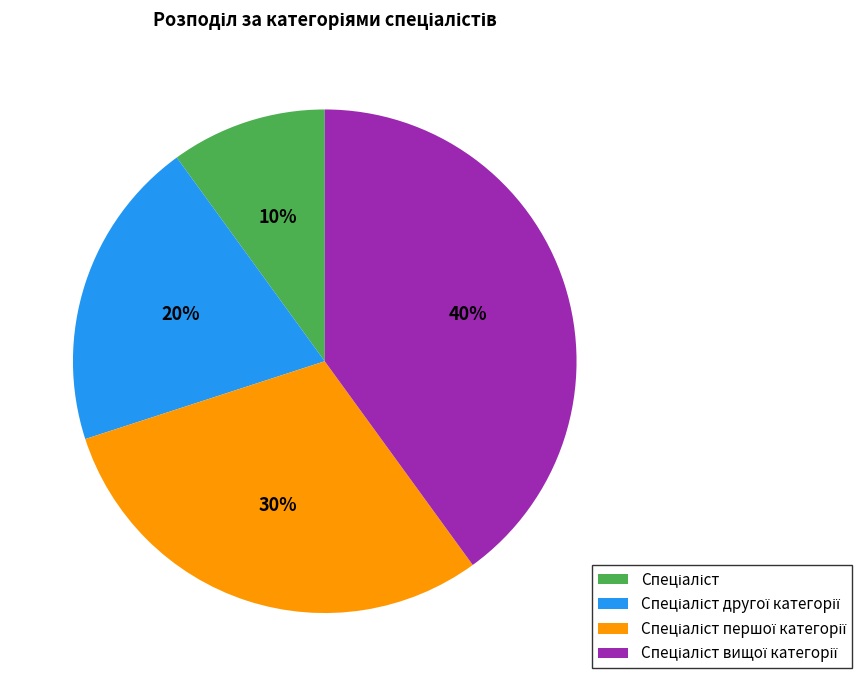

To the nearest percent, what is the difference between the largest and smallest slice percentages?

30%